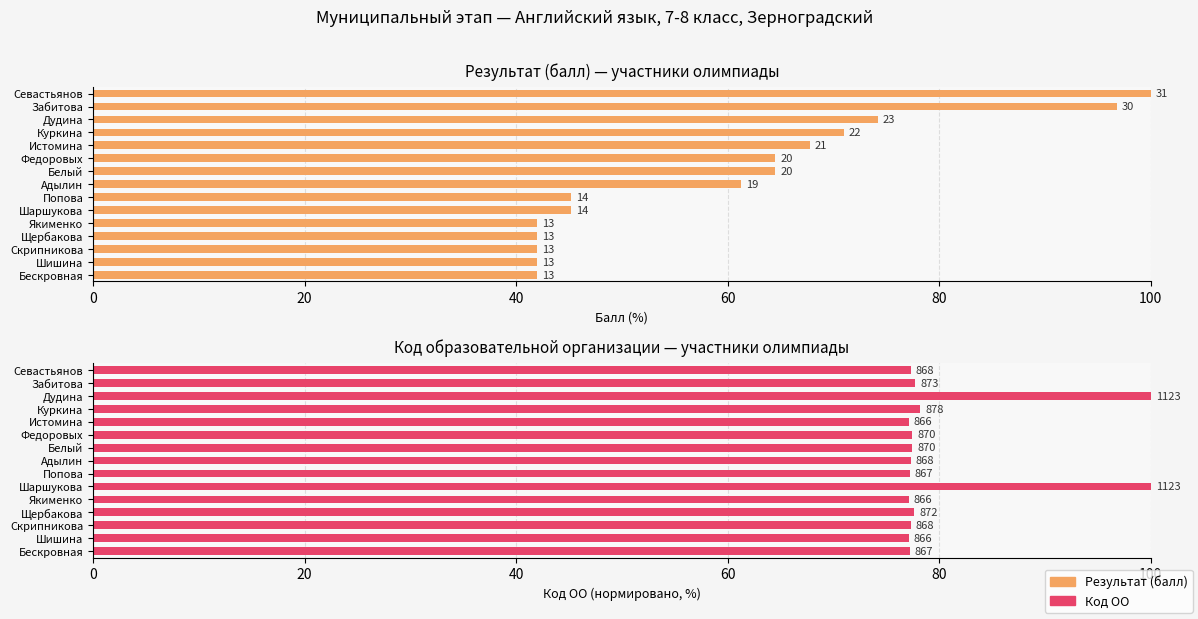

How many groups of bars are there?

15